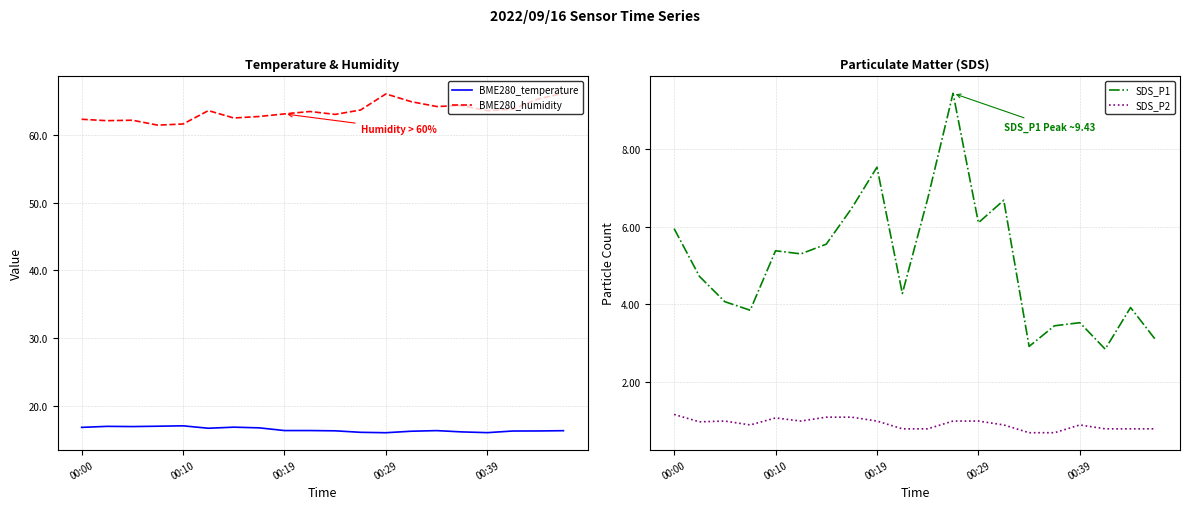

What is the label of the 15th point from the left?

14